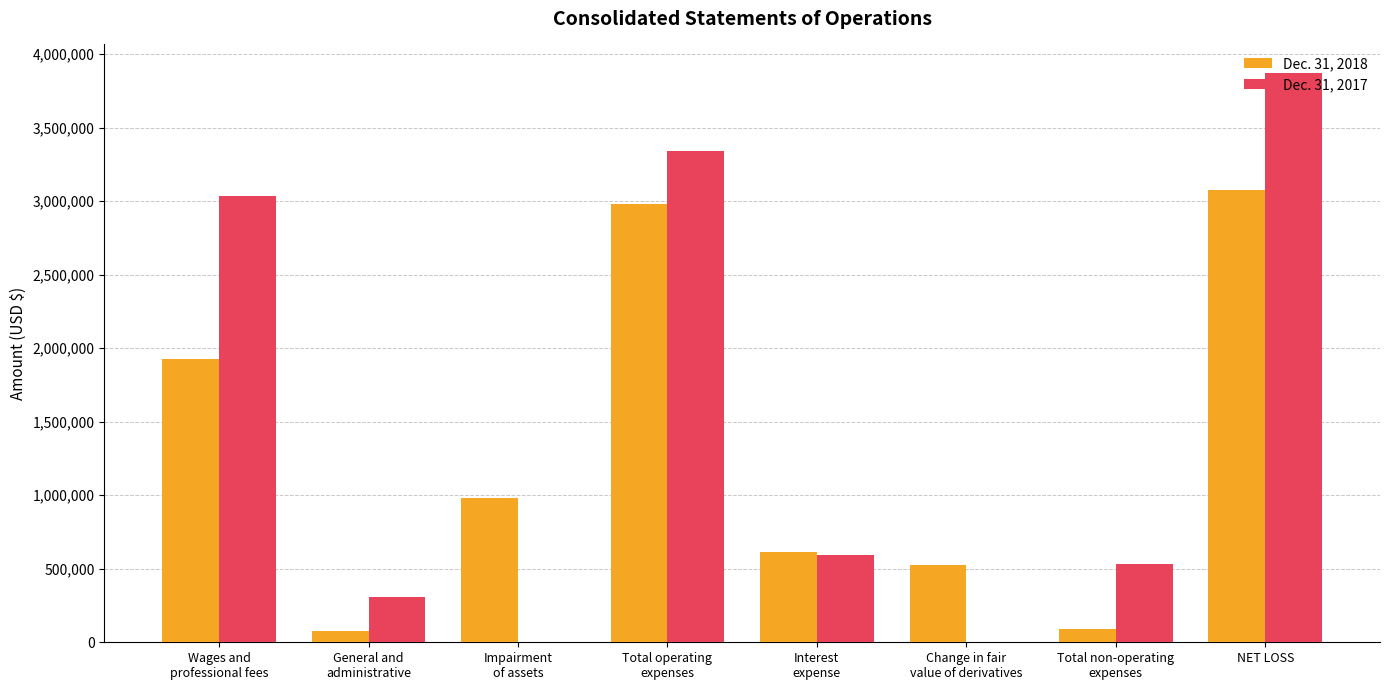

How many series are shown in this chart?

2